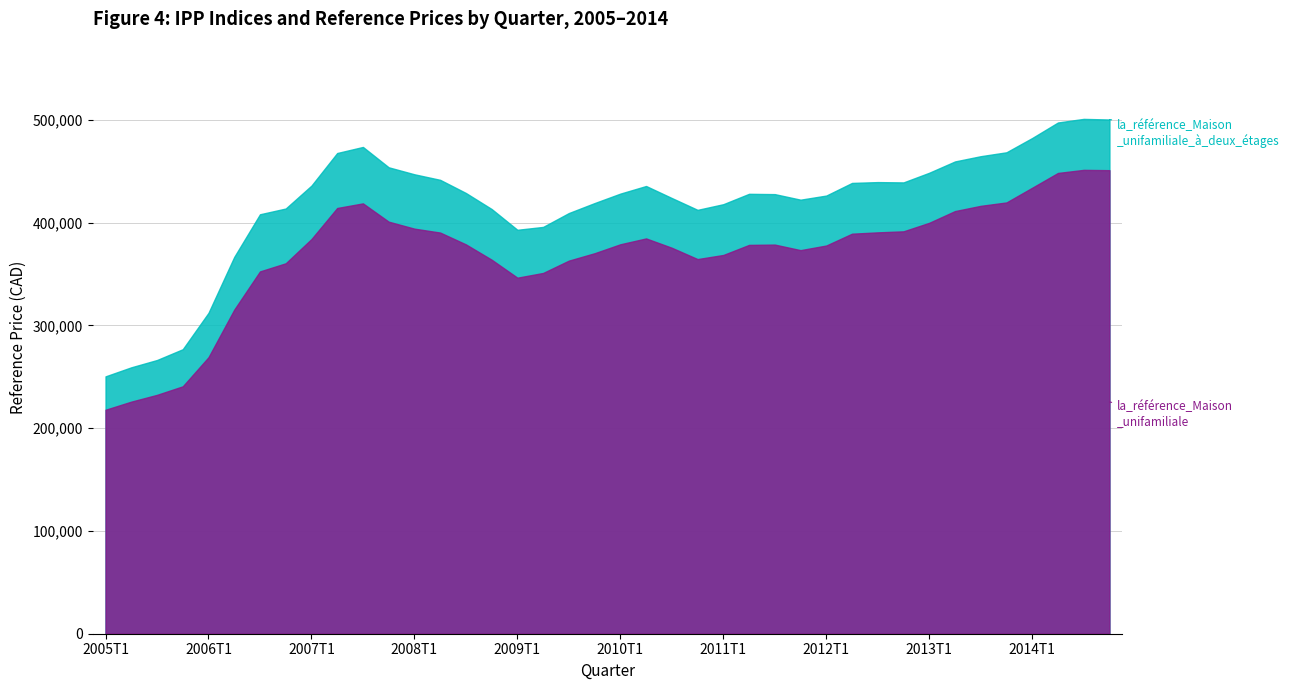

What is the spread (max minus min) of values at 2011T4?

49100